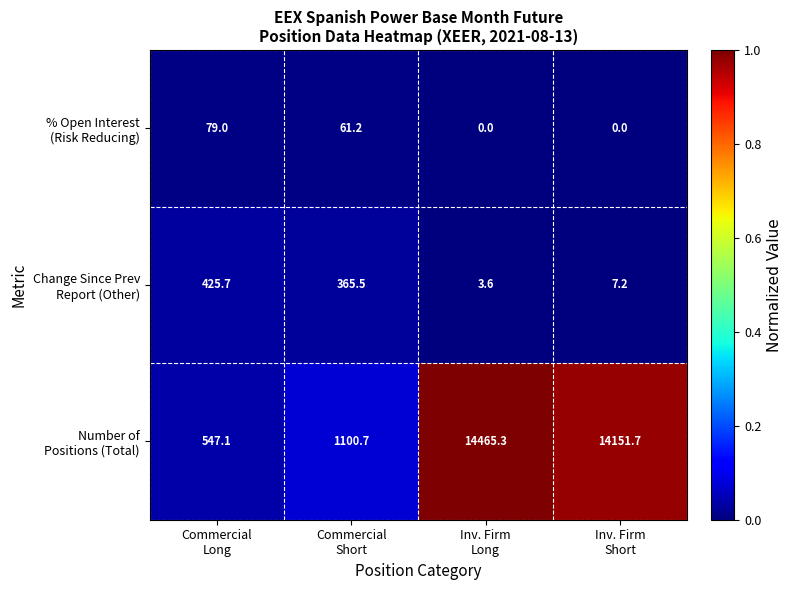

At how many categories does at least one series exceed 136?

4